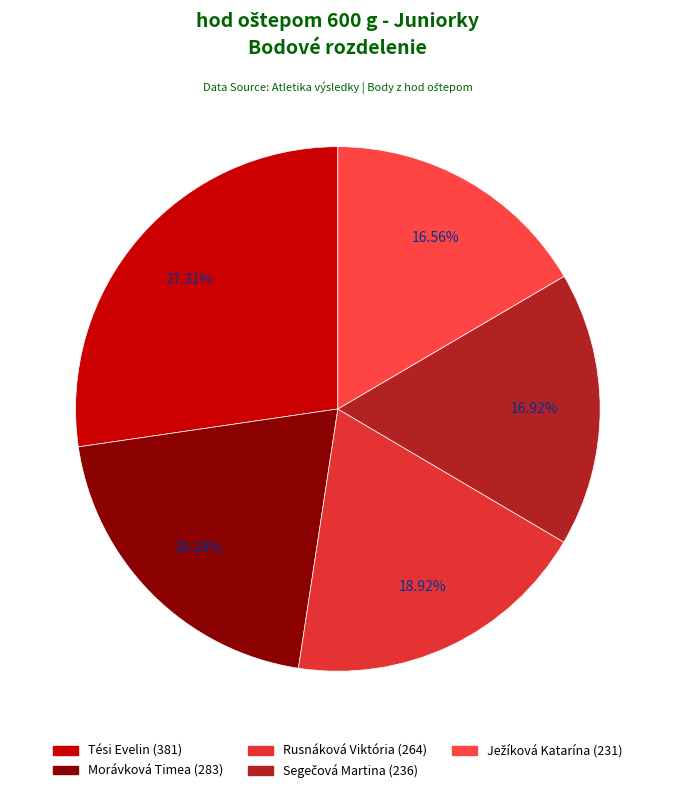

Count the number of slices in the pie.

5